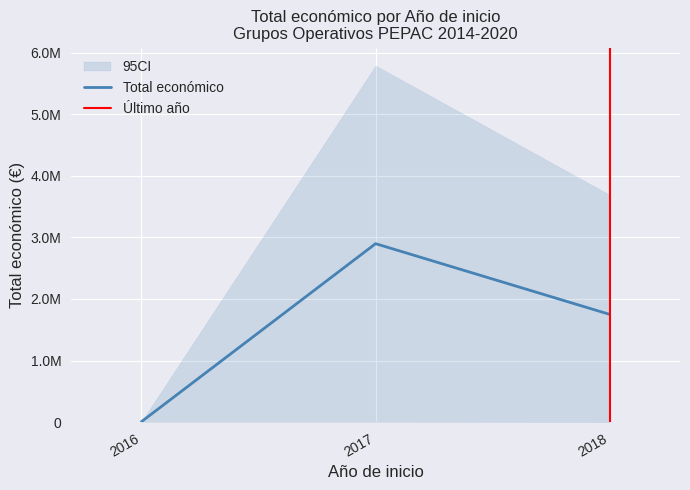

What is the difference between the maximum and minimum values?

5785993